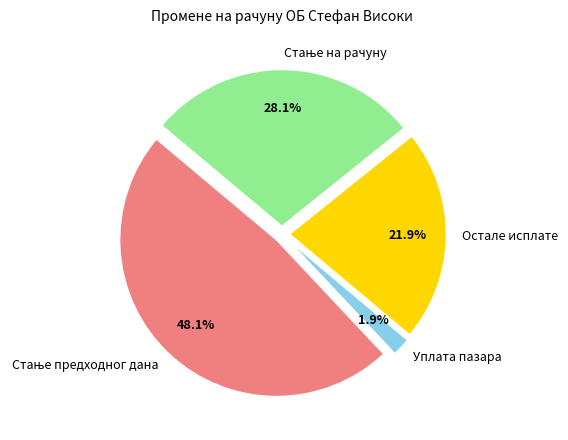

Approximately how many times larger is the value at Стање предходног дана compared to Уплата пазара?

25.6